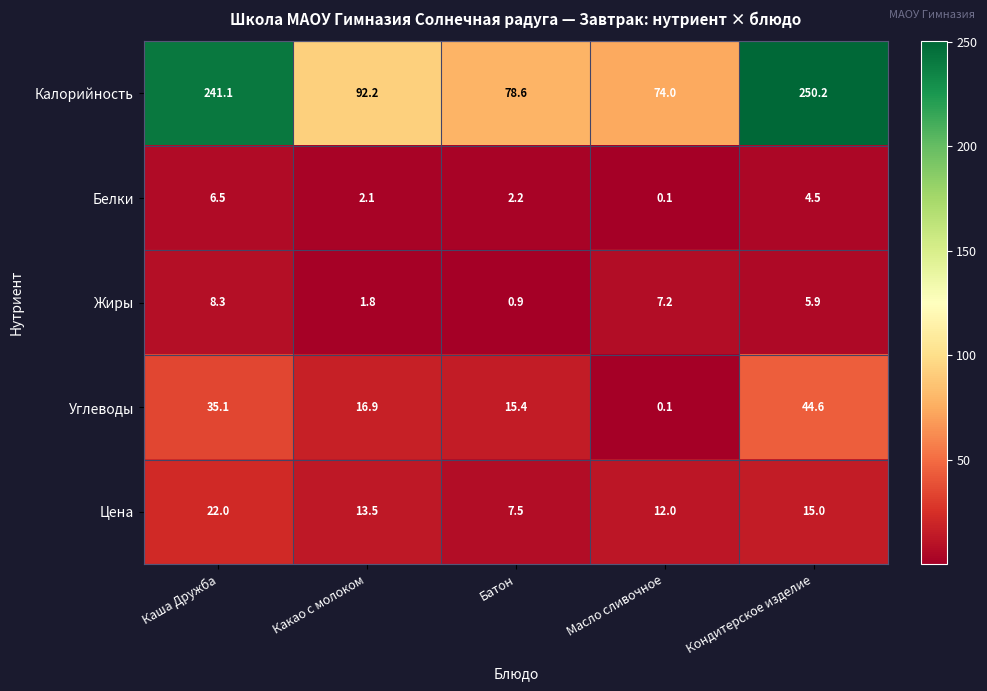

Reading left to right, list all the values displayed in this chart.

Калорийность: Каша Дружба=241.1	Какао с молоком=92.2	Батон=78.6	Масло сливочное=74.0	Кондитерское изделие=250.2
Белки: Каша Дружба=6.5	Какао с молоком=2.1	Батон=2.2	Масло сливочное=0.1	Кондитерское изделие=4.5
Жиры: Каша Дружба=8.3	Какао с молоком=1.8	Батон=0.9	Масло сливочное=7.2	Кондитерское изделие=5.9
Углеводы: Каша Дружба=35.1	Какао с молоком=16.9	Батон=15.4	Масло сливочное=0.1	Кондитерское изделие=44.6
Цена: Каша Дружба=22.0	Какао с молоком=13.5	Батон=7.5	Масло сливочное=12.0	Кондитерское изделие=15.0